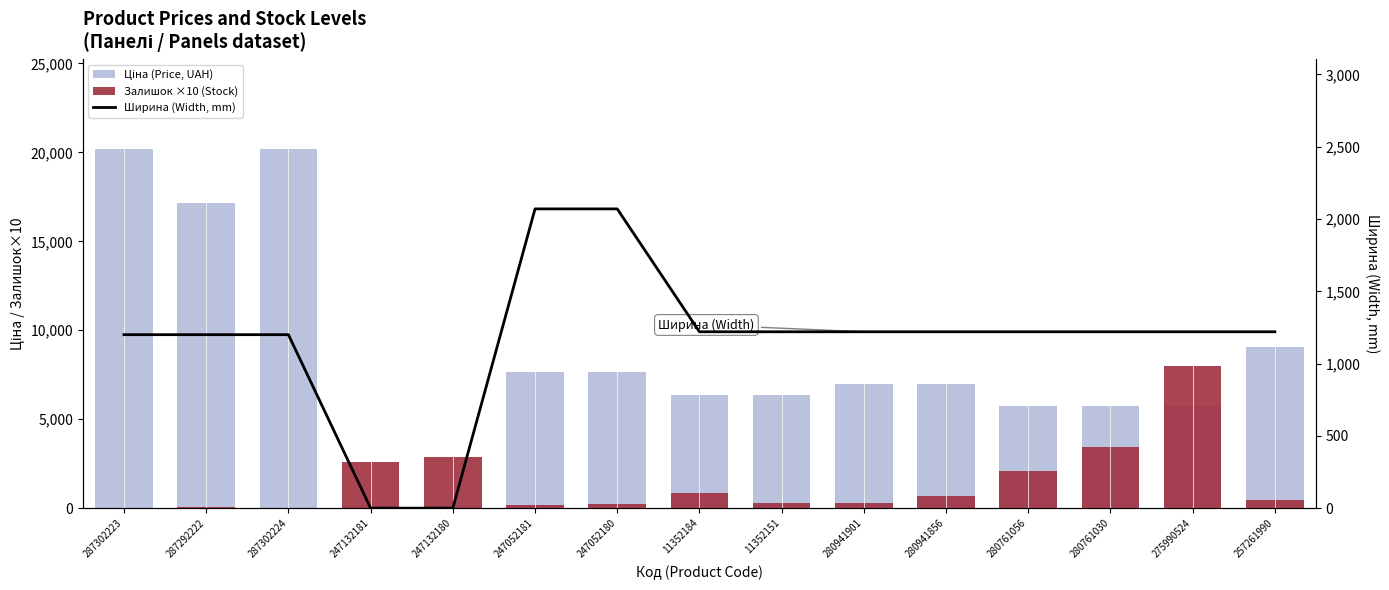

At which label is Ціна (Price, UAH) closest to 10150?

257261990